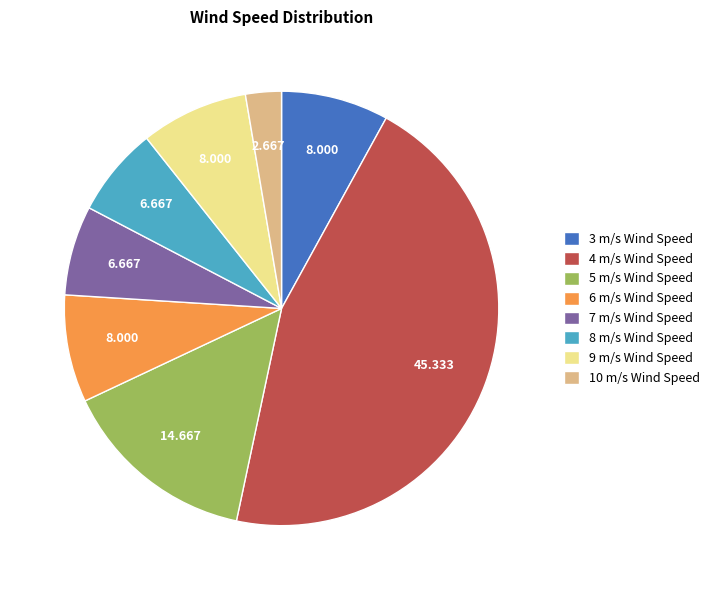

Is there a majority slice in this chart?

No